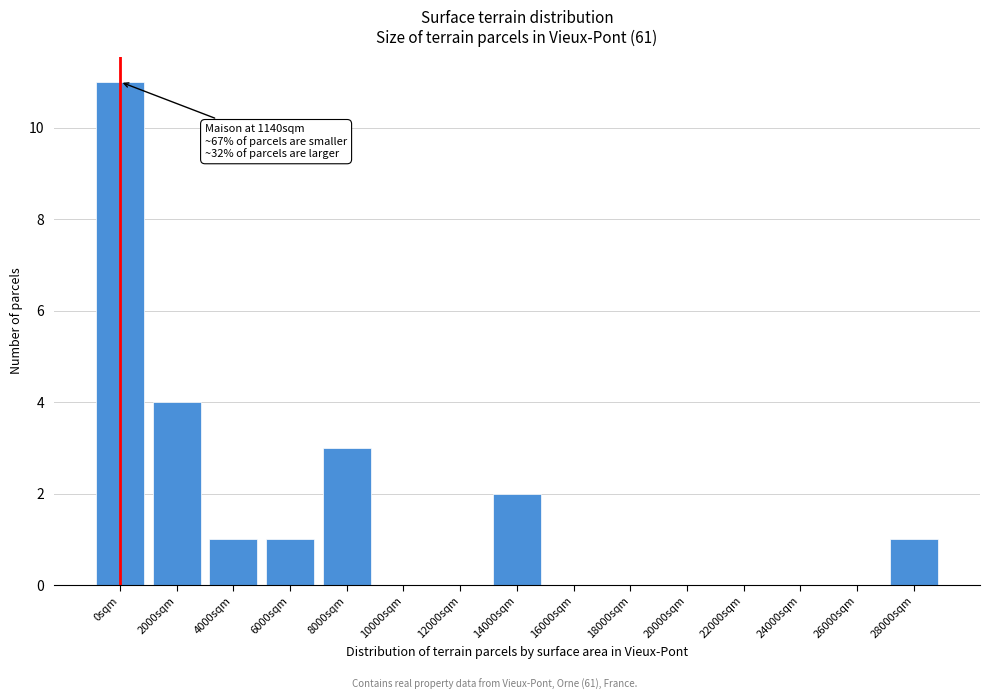

Reading left to right, what are all the values shown in this chart?

0sqm=11	2000sqm=4	4000sqm=1	6000sqm=1	8000sqm=3	10000sqm=0	12000sqm=0	14000sqm=2	16000sqm=0	18000sqm=0	20000sqm=0	22000sqm=0	24000sqm=0	26000sqm=0	28000sqm=1